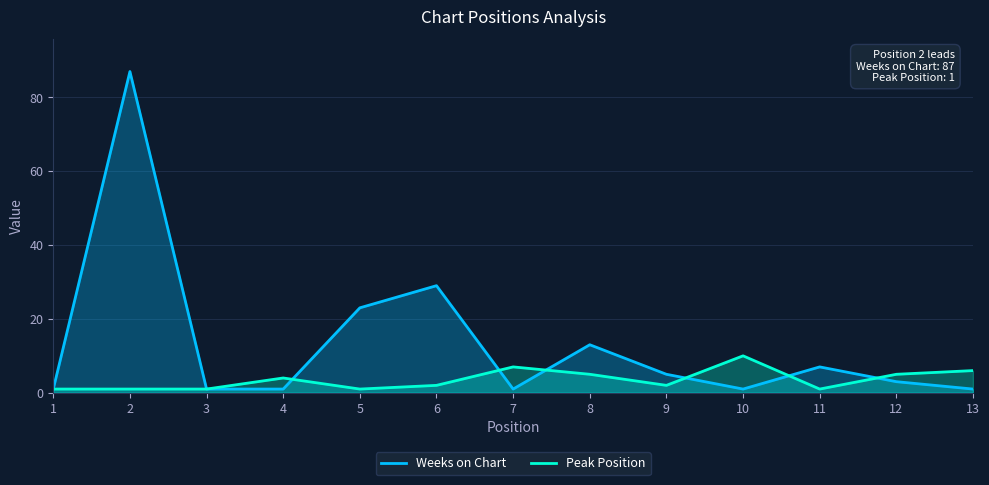

True or false: Peak Position has a value of 10 at 7.

False